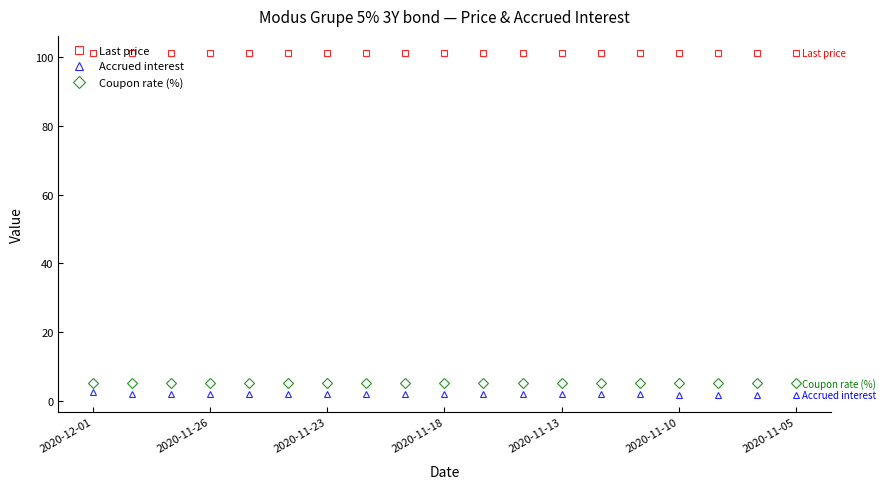

At how many categories does at least one series exceed 19?

19